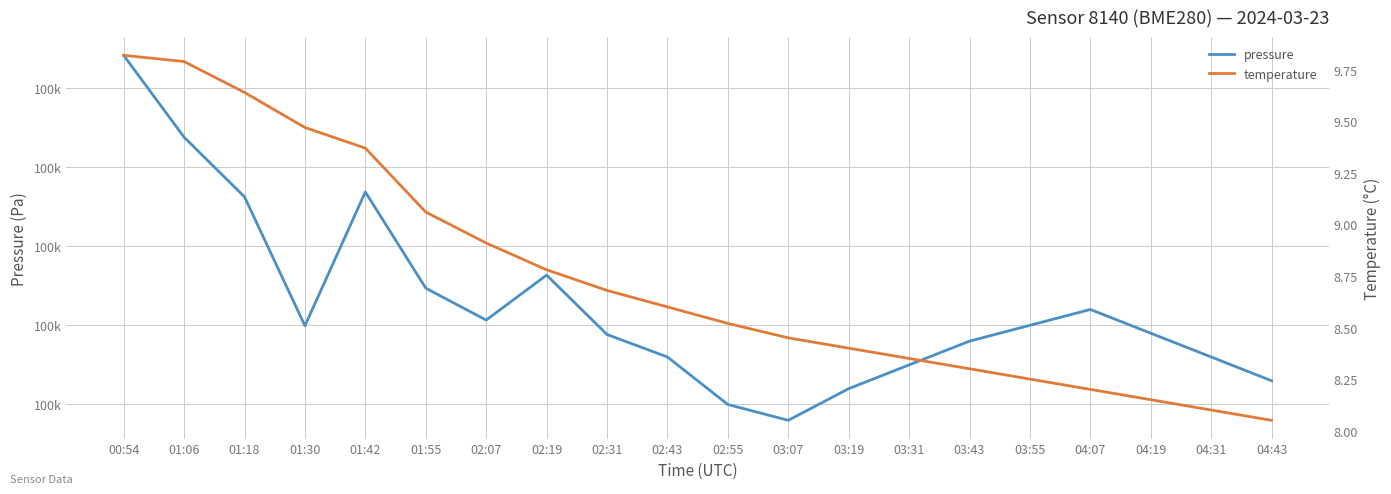

What is the maximum value for pressure?

100454.1